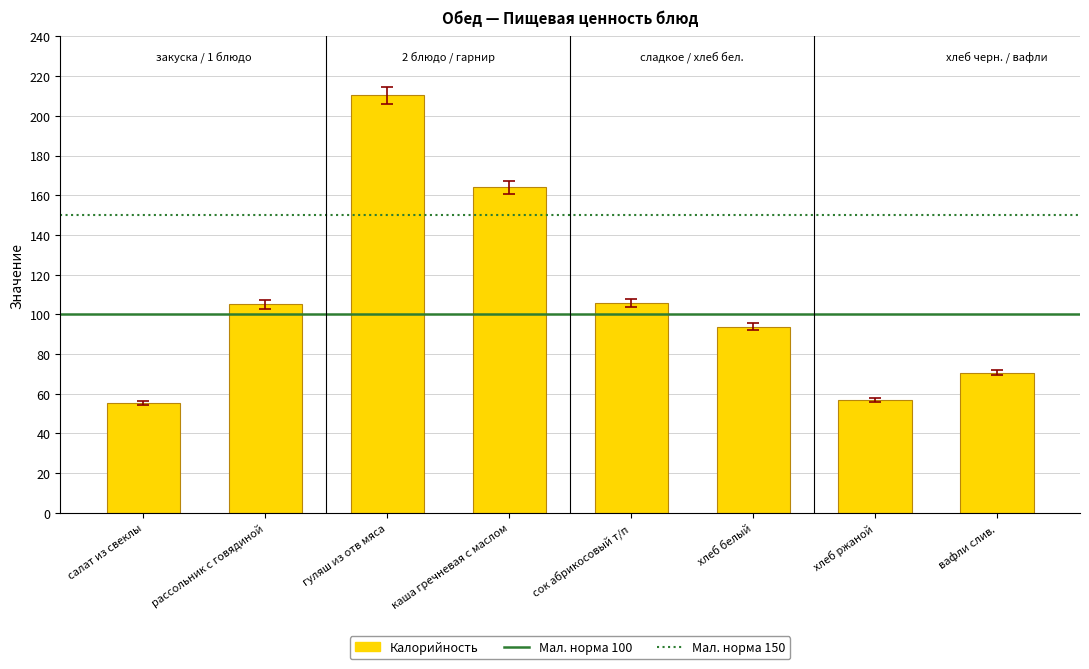

What is the smallest value displayed?

55.2